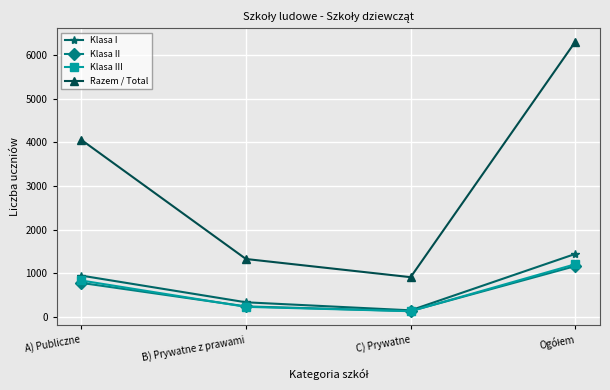

What is the label of the 3rd point from the right?

B) Prywatne z prawami